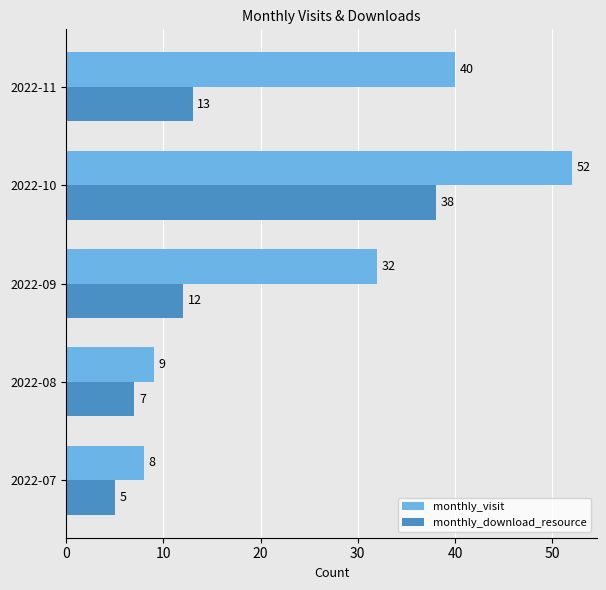

Between 2022-09 and 2022-10, which series saw the biggest shift?

monthly_download_resource